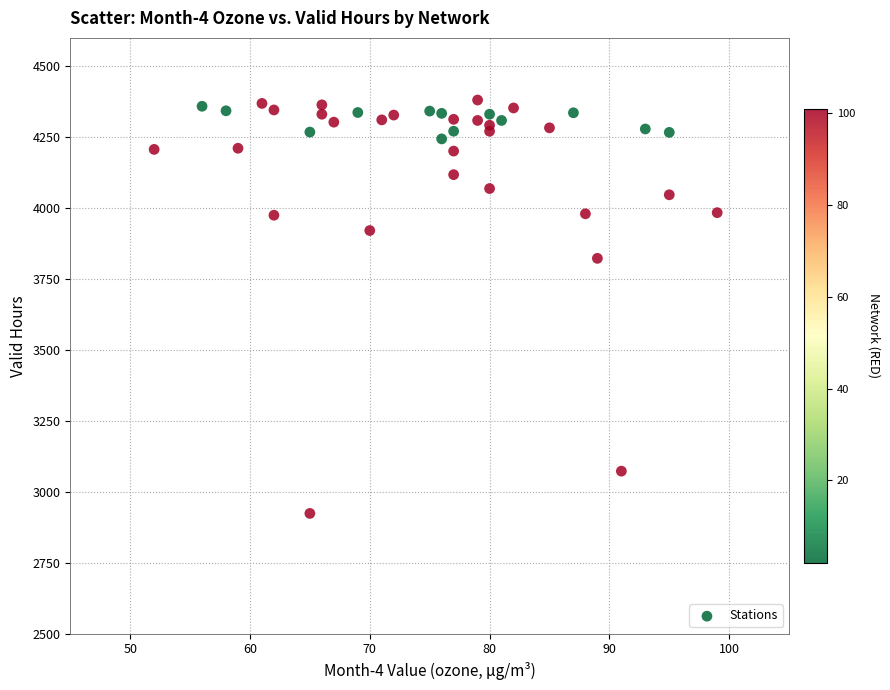

What is the range of X values (max minus min)?

47